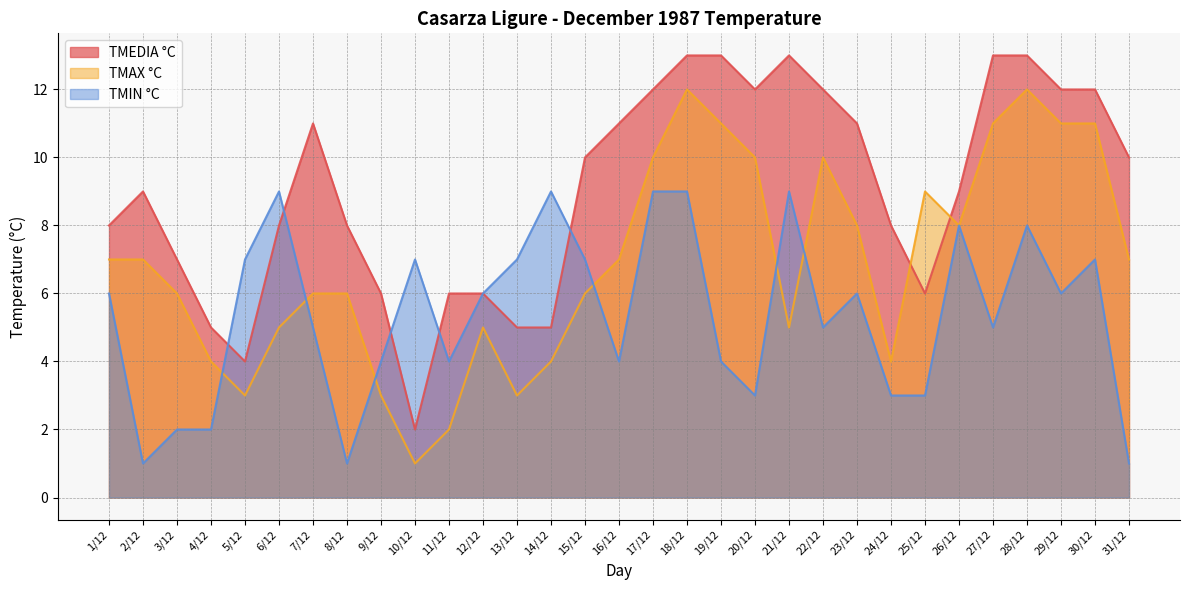

Reading left to right, list all the values displayed in this chart.

TMEDIA °C: 8	9	7	5	4	8	11	8	6	2	6	6	5	5	10	11	12	13	13	12	13	12	11	8	6	9	13	13	12	12	10
TMAX °C: 7	7	6	4	3	5	6	6	3	1	2	5	3	4	6	7	10	12	11	10	5	10	8	4	9	8	11	12	11	11	7
TMIN °C: 6	1	2	2	7	9	5	1	4	7	4	6	7	9	7	4	9	9	4	3	9	5	6	3	3	8	5	8	6	7	1